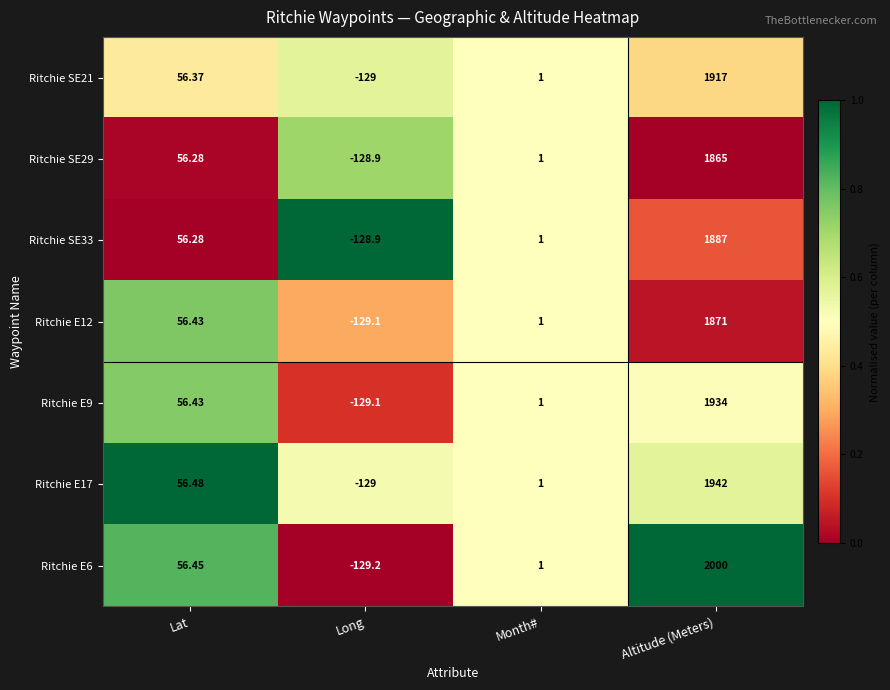

Which series has the largest total across all categories?

Ritchie E6